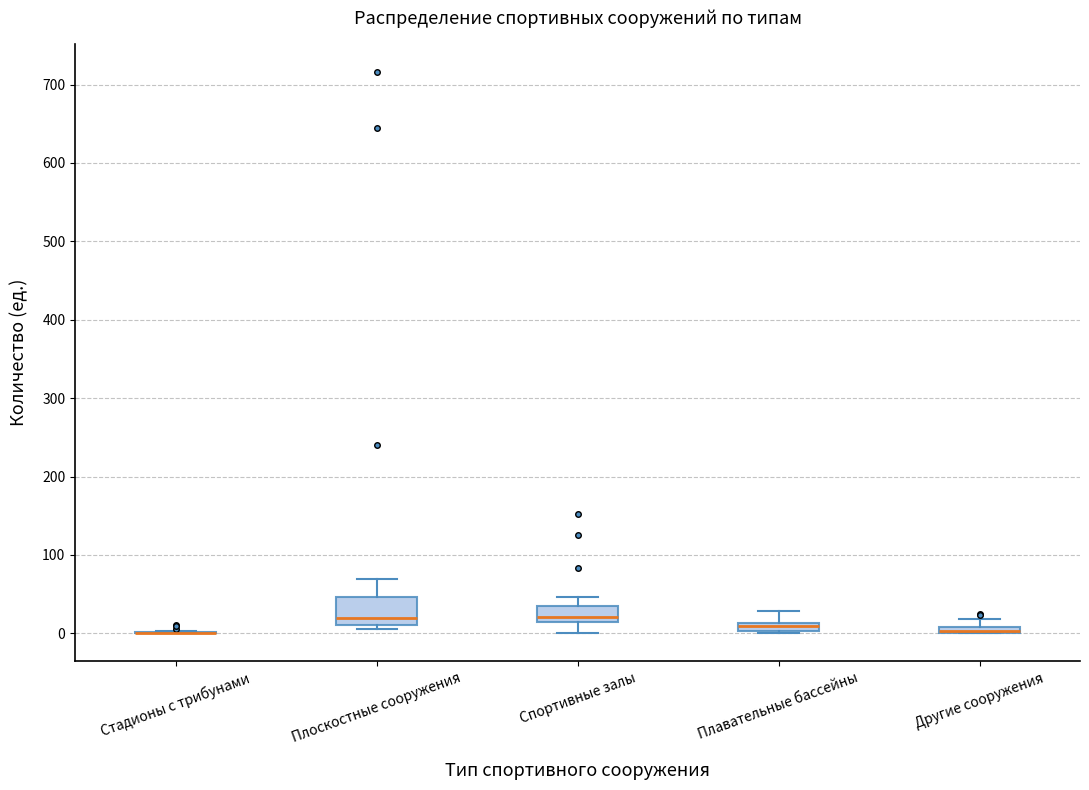

Where is the lower edge of the box for Спортивные залы on the y-axis? The values are not printed on the chart, so give them approximately, as read against the axis.

10